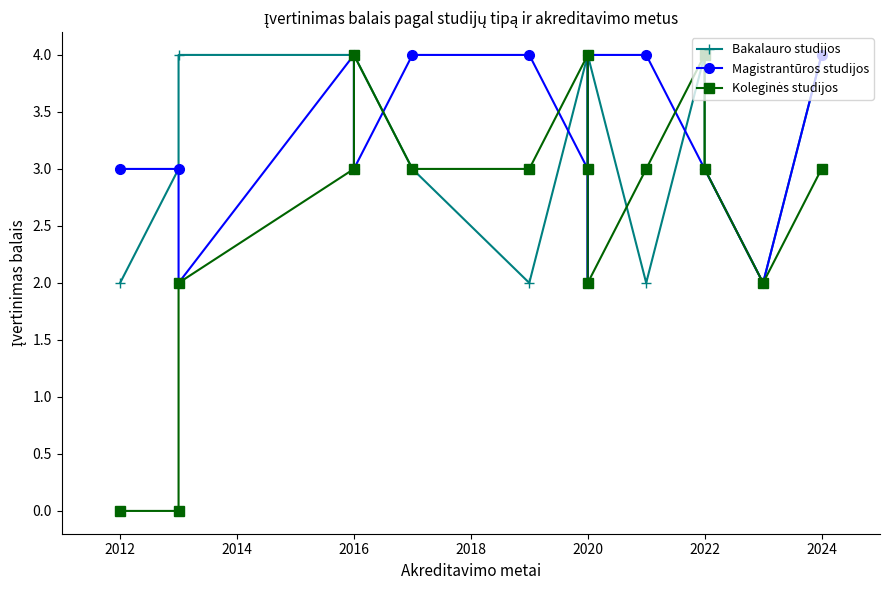

Which series has the largest total across all categories?

Bakalauro studijos